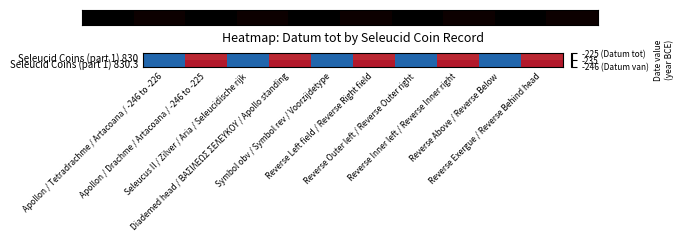

Between Symbol obv / Symbol rev / Voorzijdetype and Apollon / Drachme / Artacoana / -246 to -225, which is larger?

Apollon / Drachme / Artacoana / -246 to -225